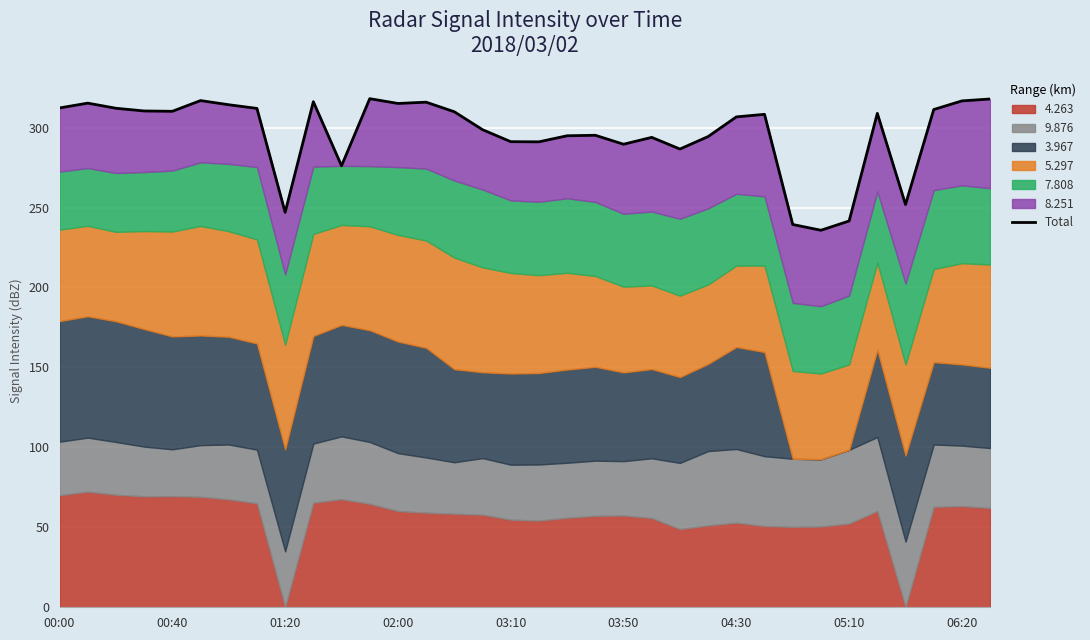

How many data points does each series have?

34